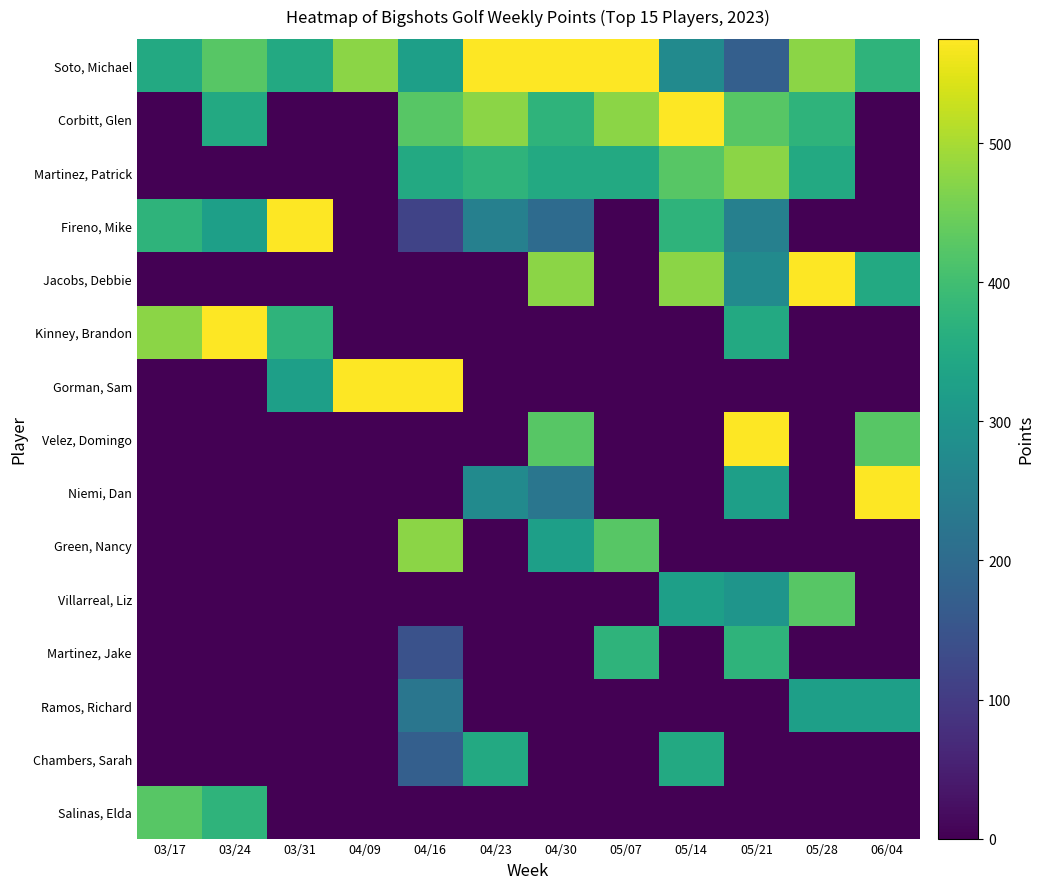

At which category is the sum across all series the highest?

05/21